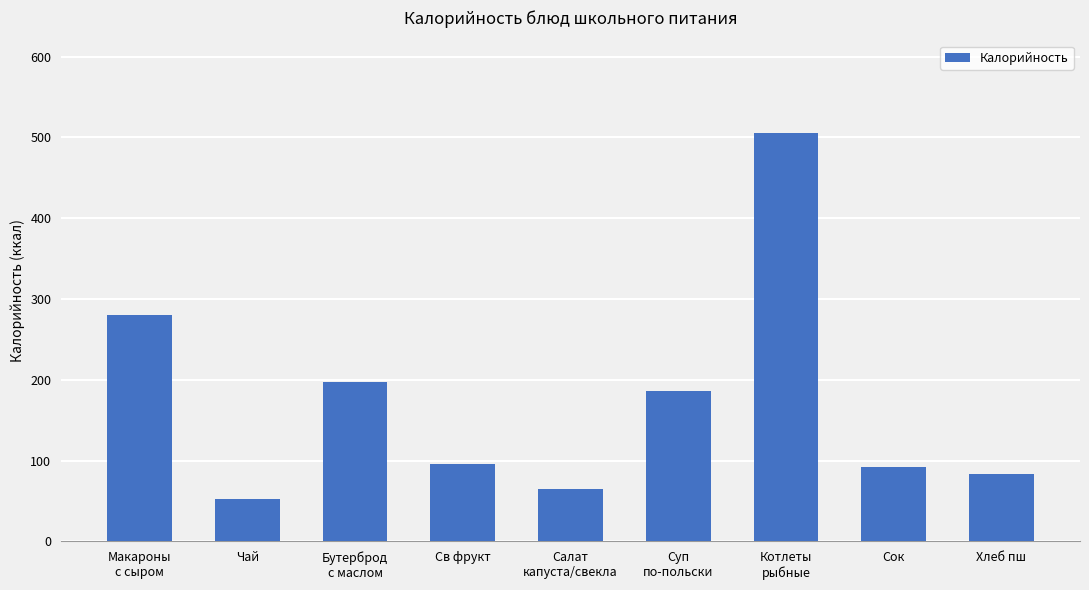

What value does the data have at Котлеты
рыбные, to the nearest 5?

505